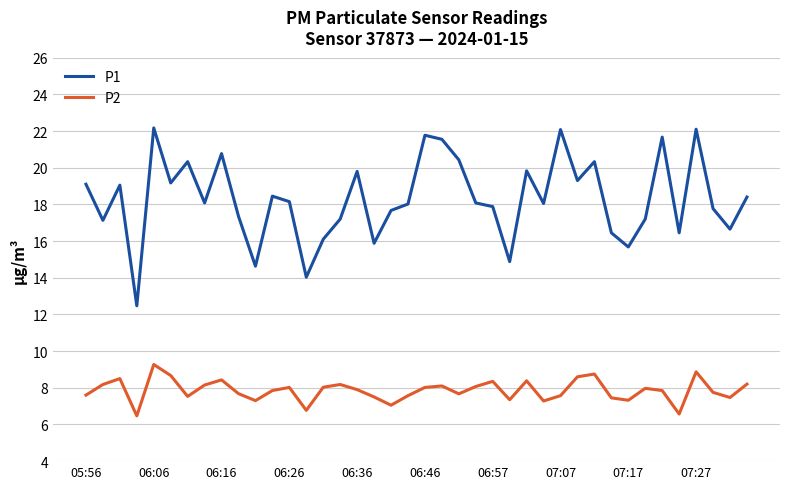

Which series has the largest range (max minus min)?

P1